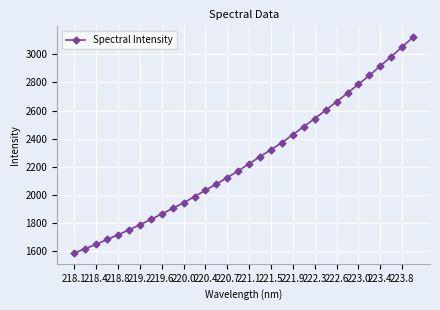

What is the average value?

2252.2